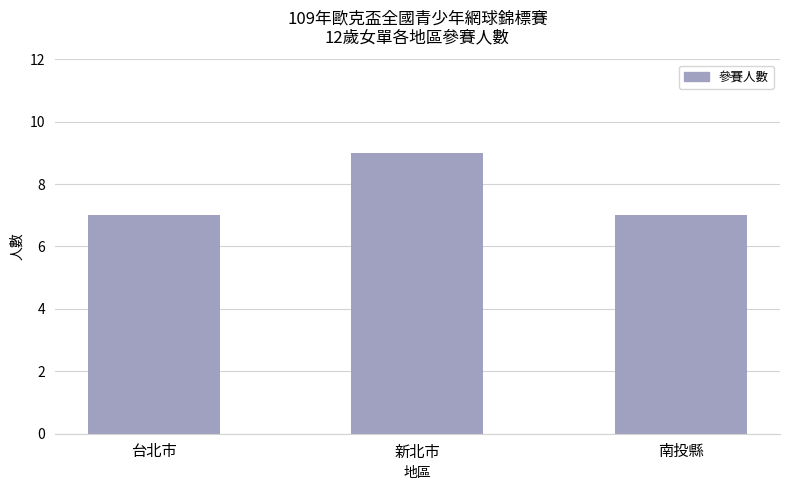

What is the label of the 1st bar from the right?

南投縣